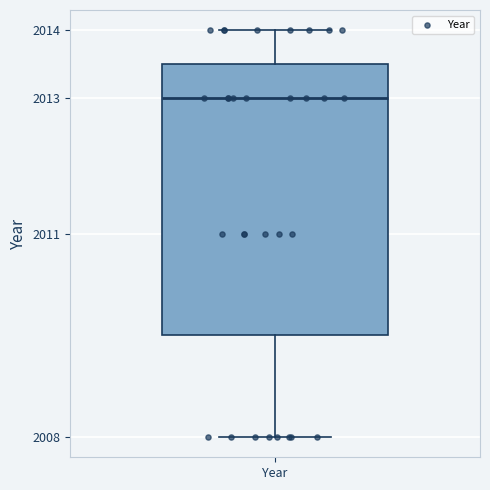

Transcribe this box plot: give where the median line is, the range the box spans, and where the two whiskers end, as read against the y-axis. The values are not printed on the chart, so give them approximately, as read against the axis.

median 2013.0, box 2009.5 to 2013.5, whiskers 2008.0 to 2014.0